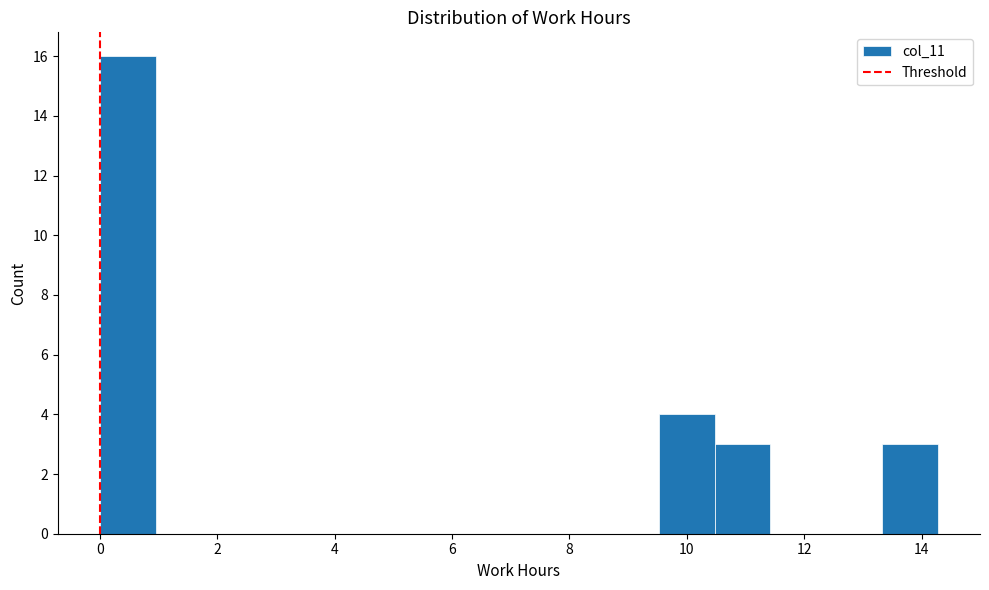

Over which range of the x-axis is the bar tallest?

0.0 to 1.0